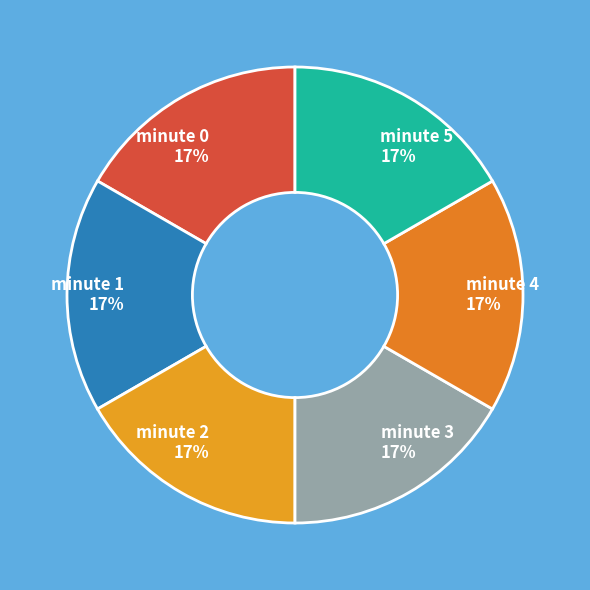

To the nearest percent, what is the combined percentage of minute 2 and minute 0?

33%